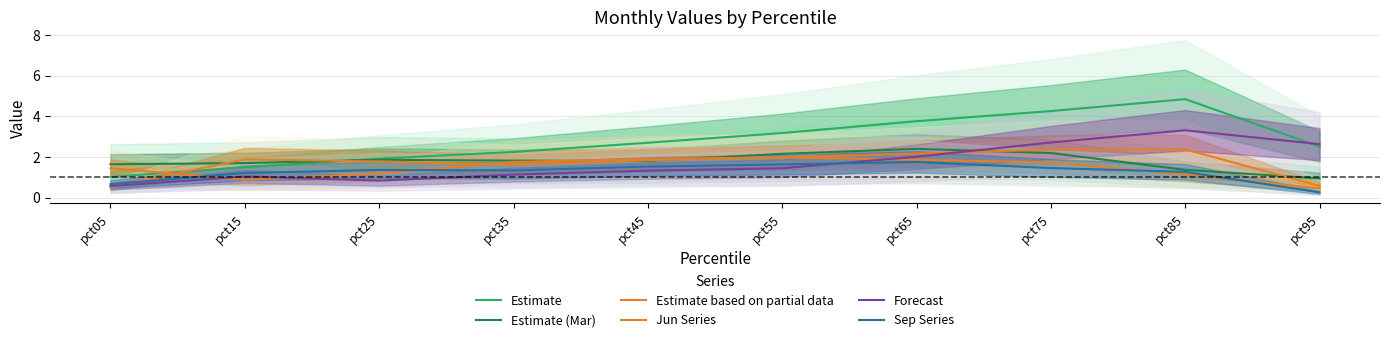

Is it true that Sep Series equals 0.4 at pct95?

False